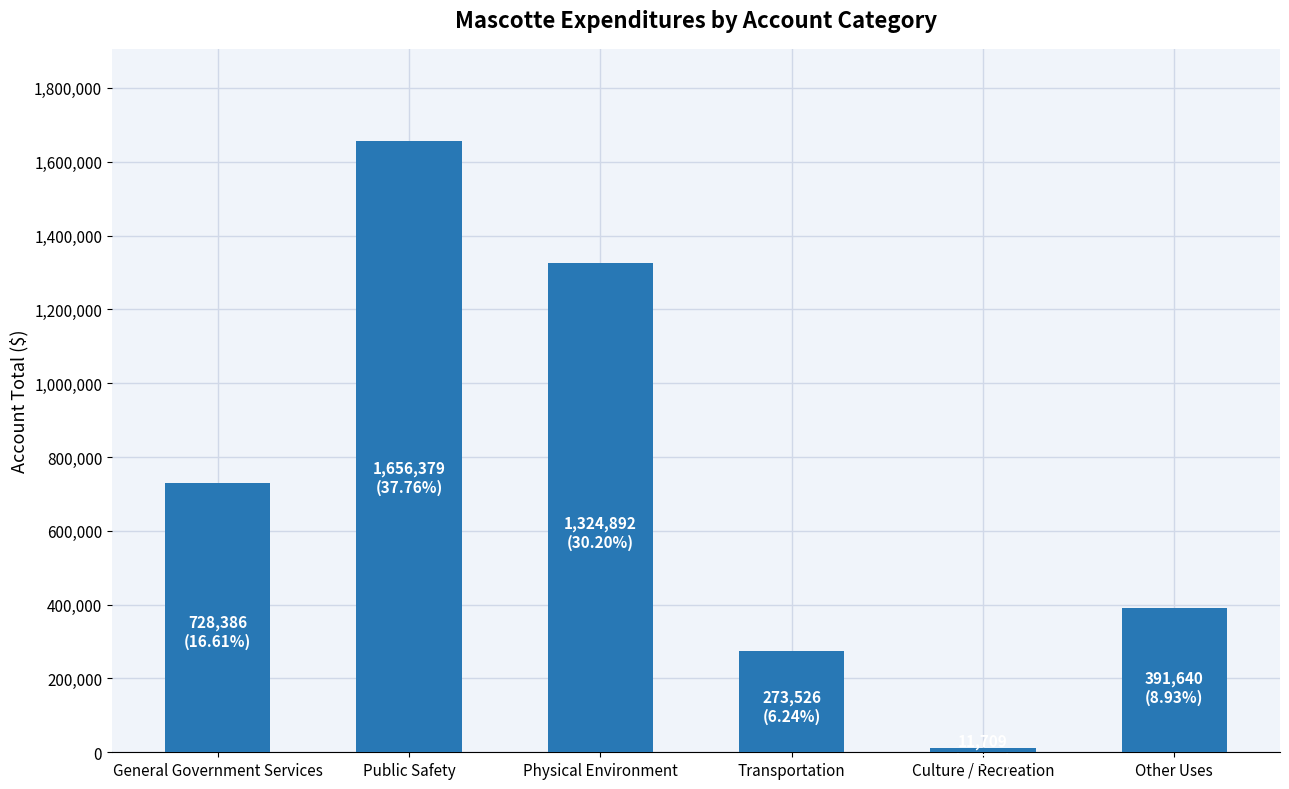

What is the change in value from Public Safety to Other Uses?

-1264739